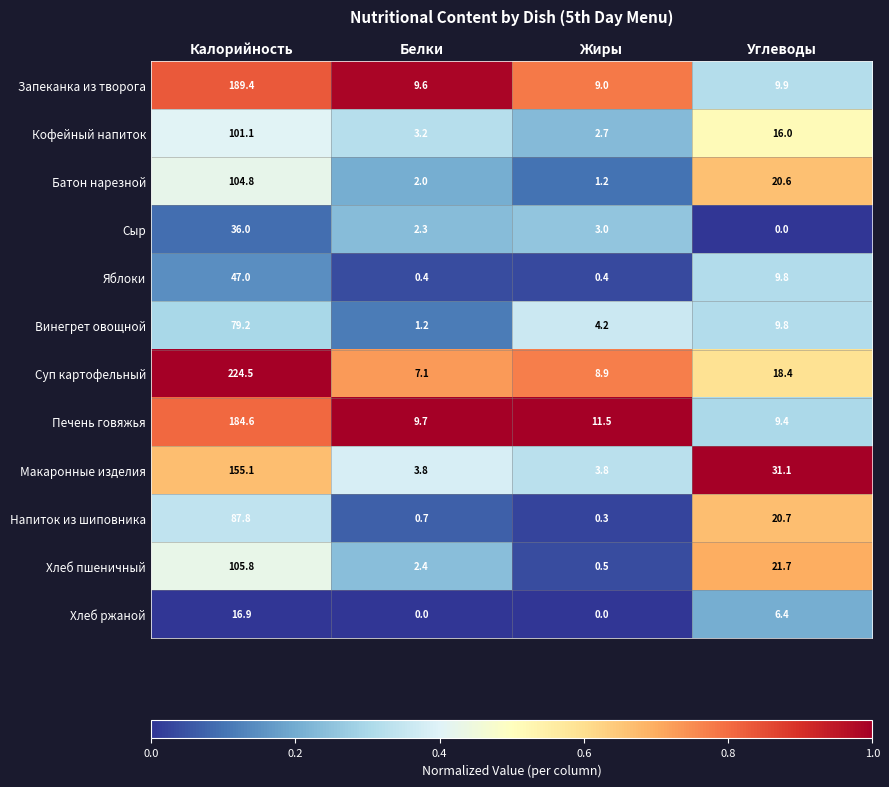

Where is Батон нарезной nearest to the value 53?

Углеводы